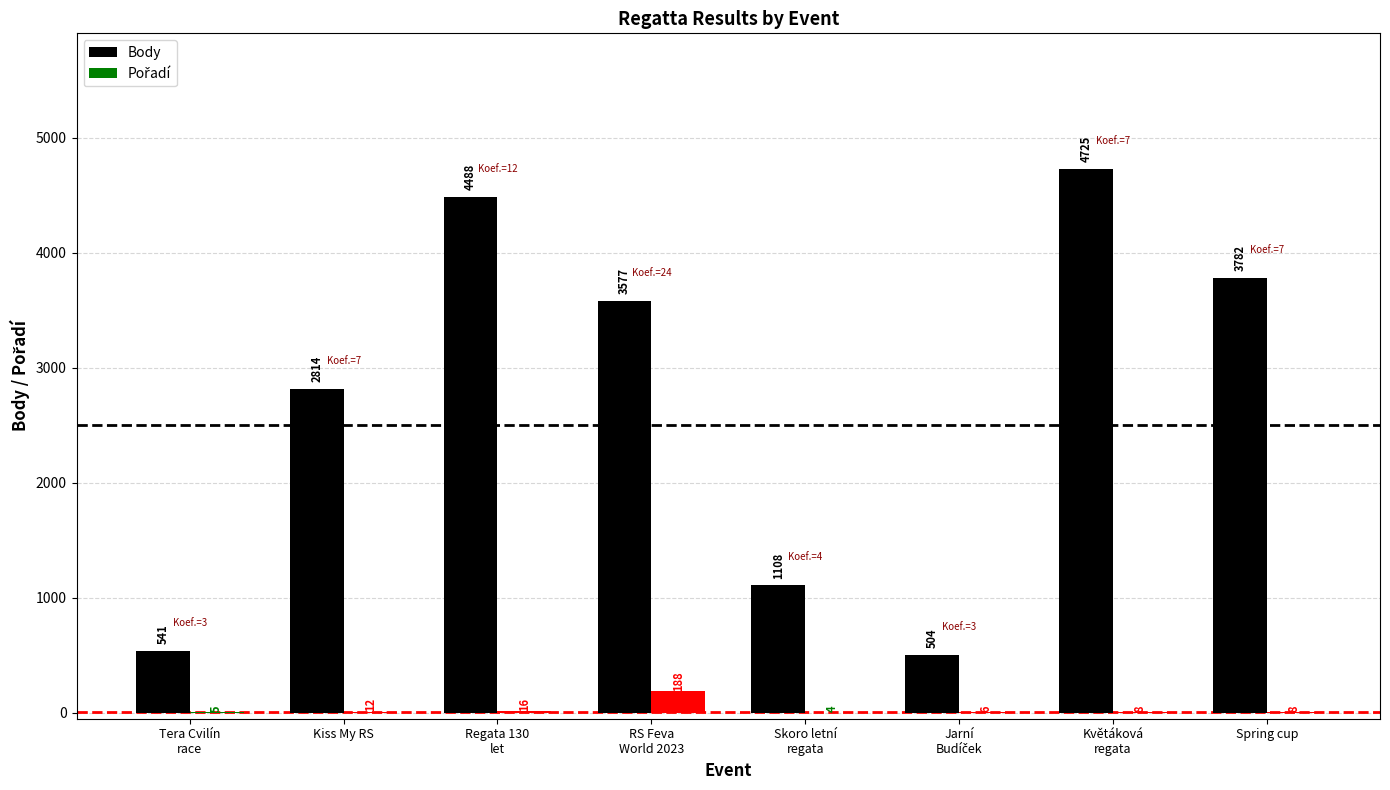

True or false: Body has a value of 2814 at Kiss My RS.

True